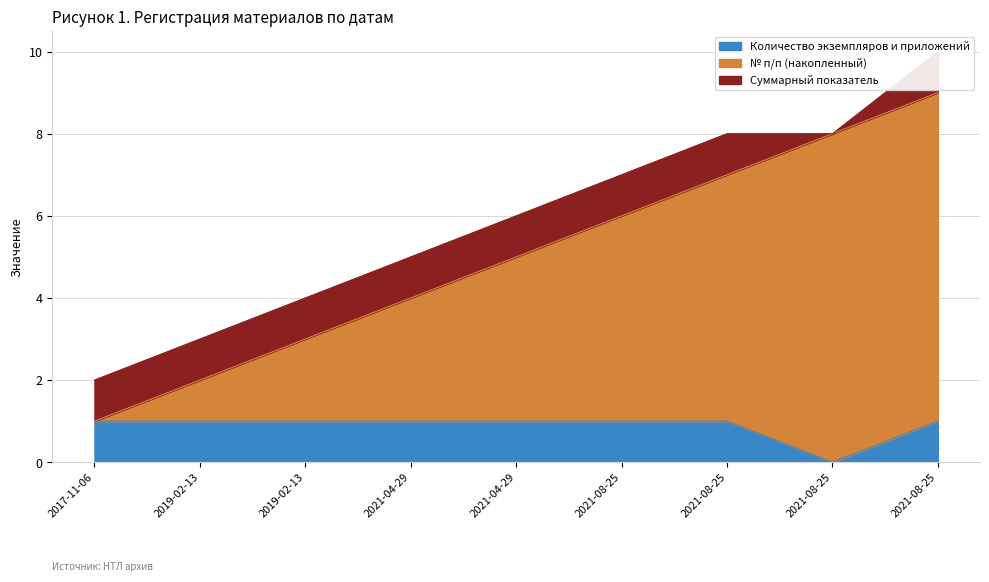

True or false: № п/п and Количество экземпляров и приложений intersect in this chart.

False